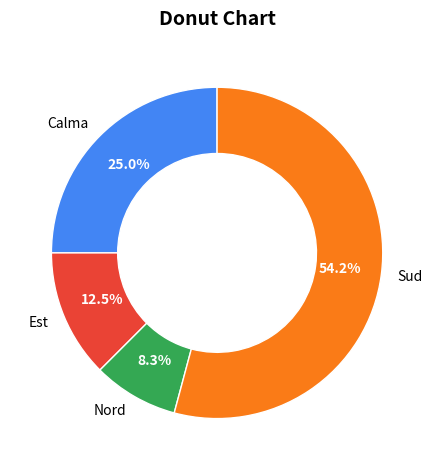

How many segments does this pie chart have?

4